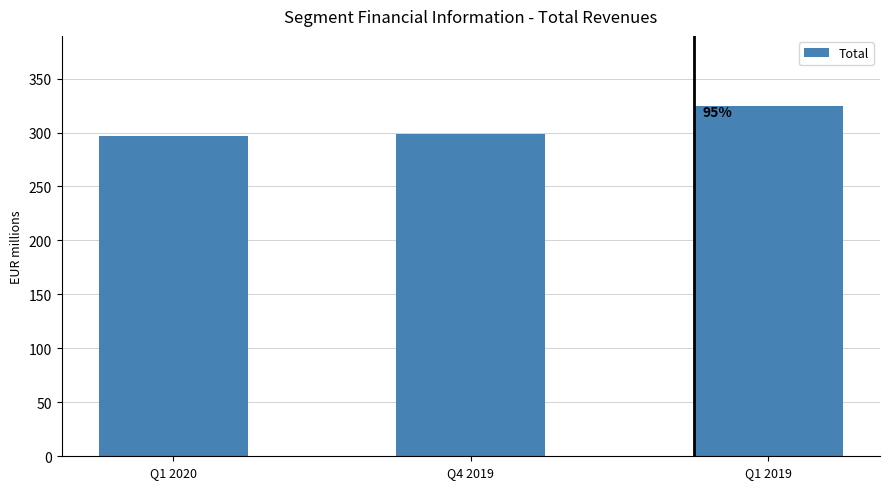

What is the approximate value at Q1 2019?

324.6